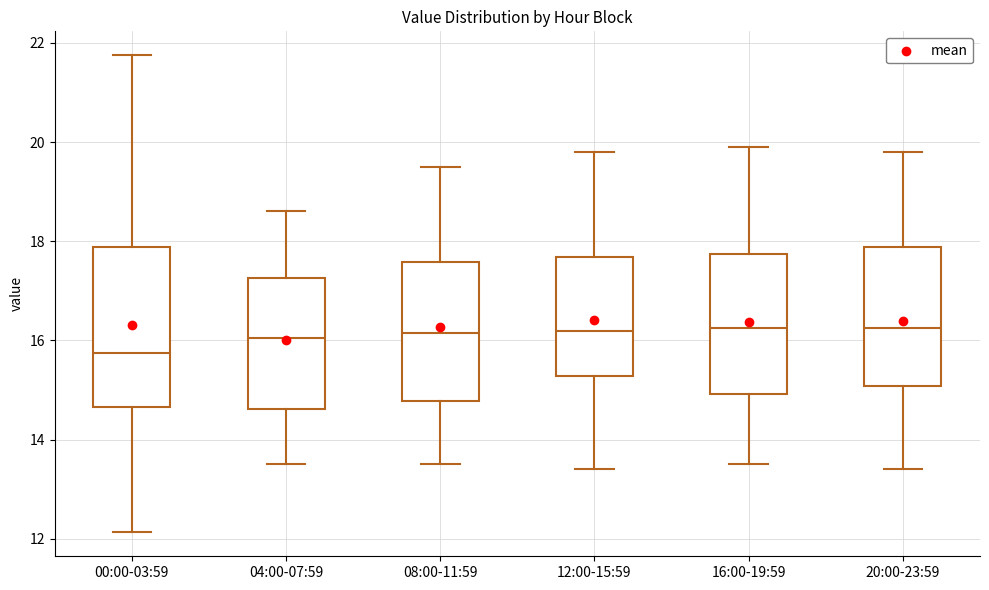

Which box's median line is the lowest?

00:00-03:59